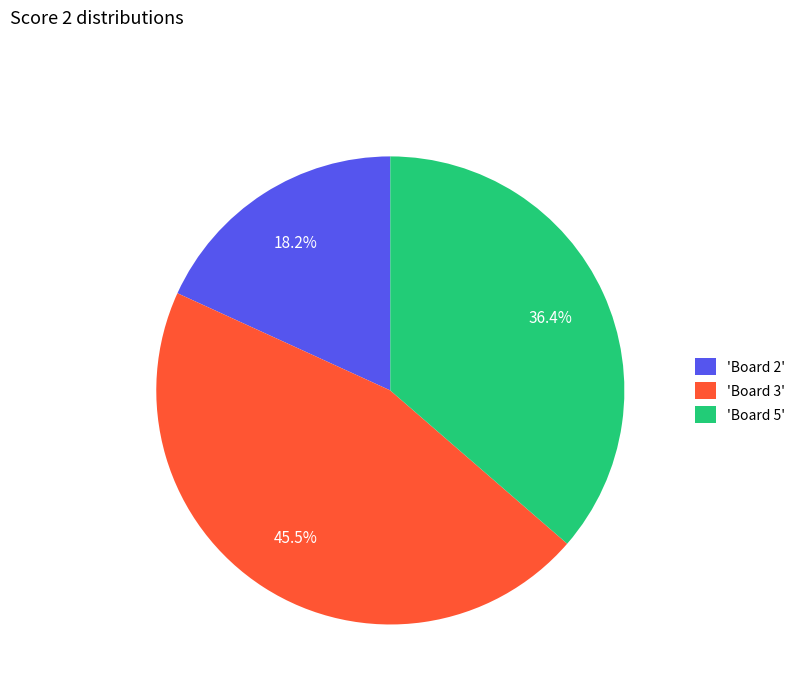

Does any single category account for the majority?

No